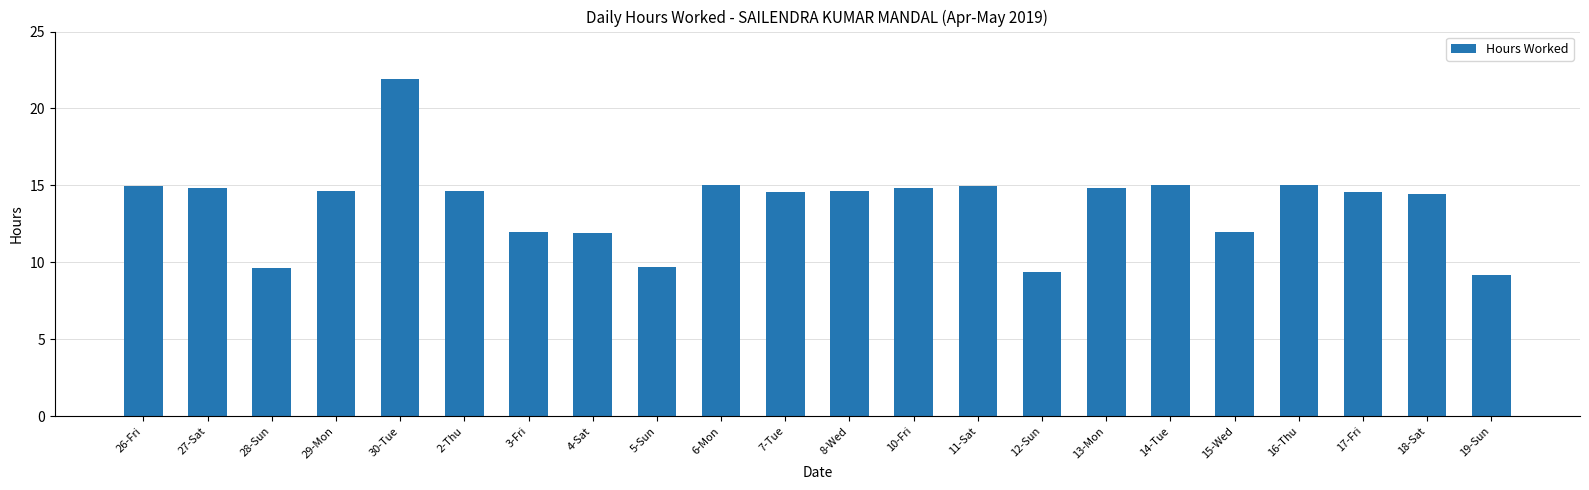

What is the difference between the maximum and minimum values?

12.8